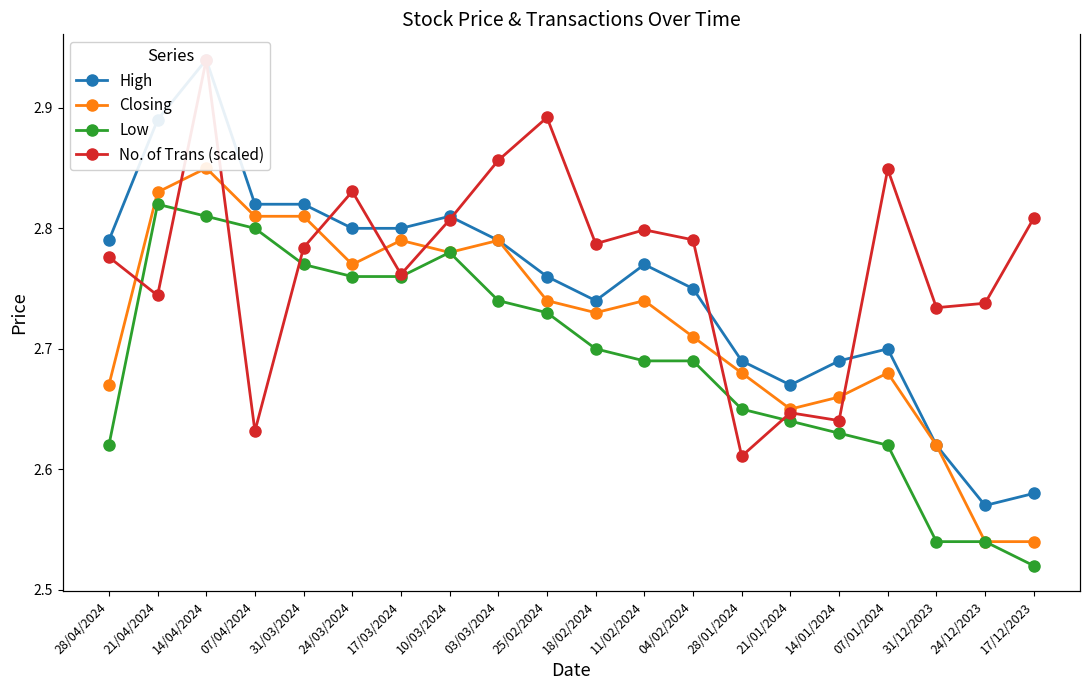

The Low series shows 2.8 at 10/03/2024. True or false?

True